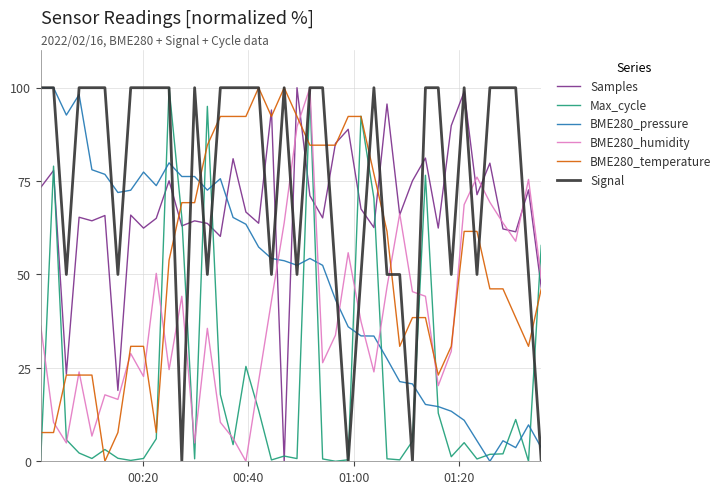

What is the maximum value shown in the chart?

100.0